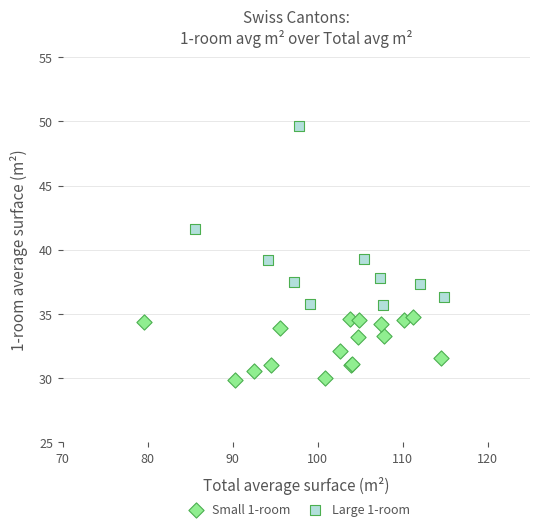

Which series contains the highest Y value?

Large 1-room